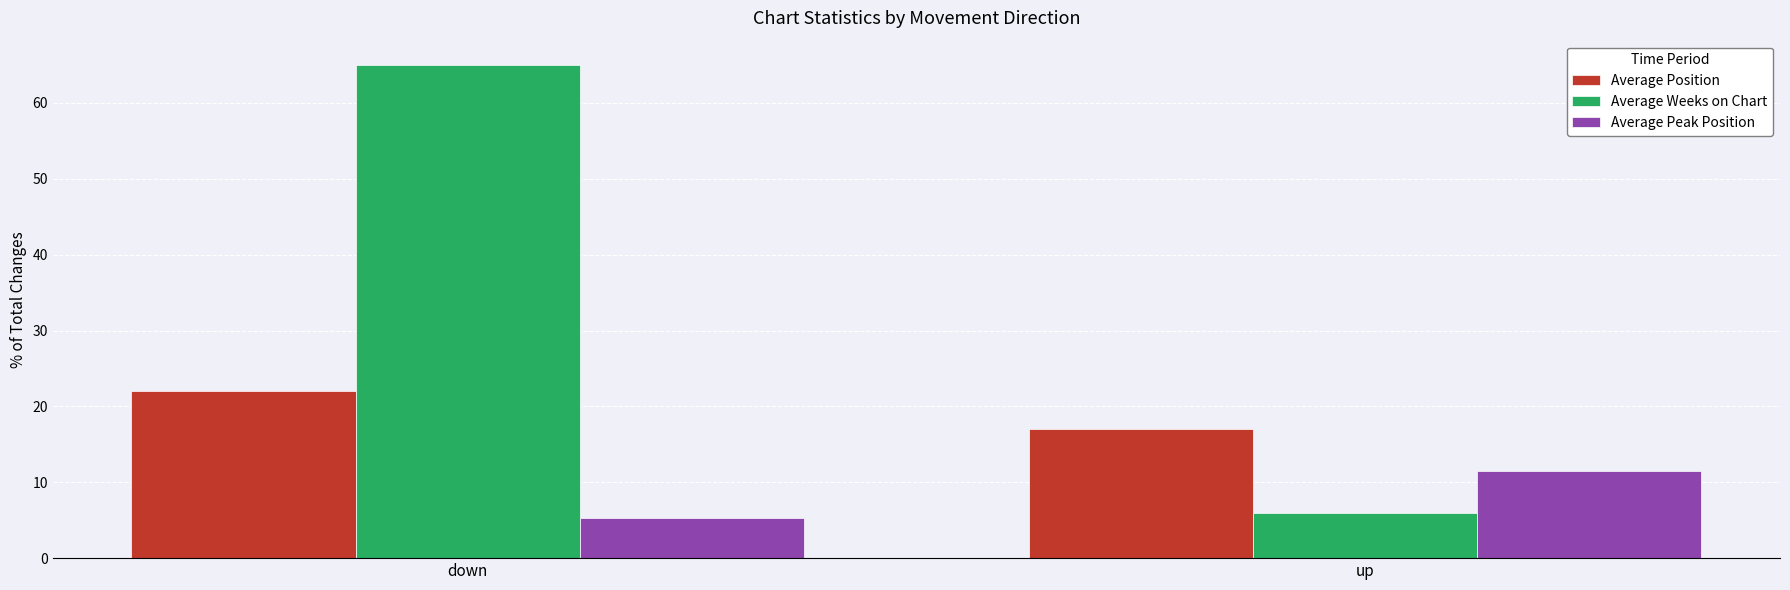

What is the greatest value displayed?

65.0